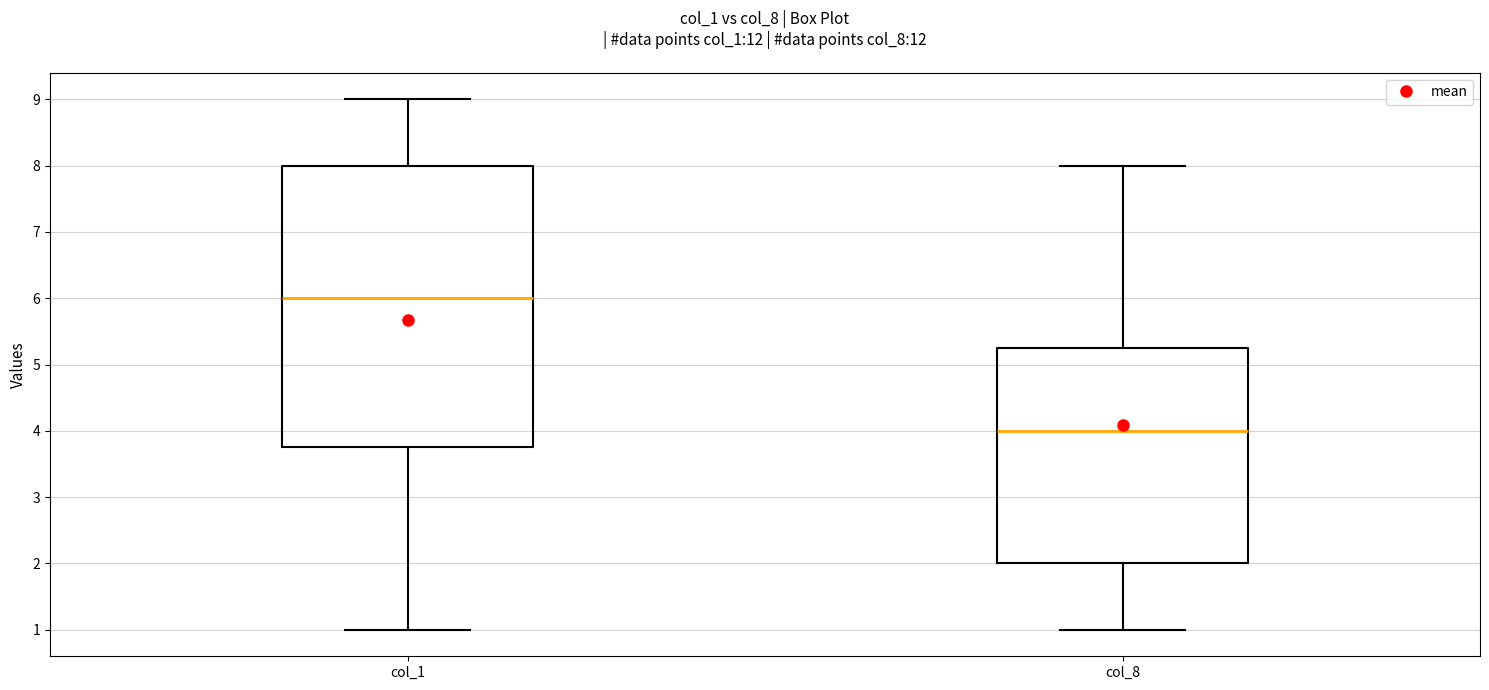

Which box is the tallest, from its lower edge to its upper edge?

col_1